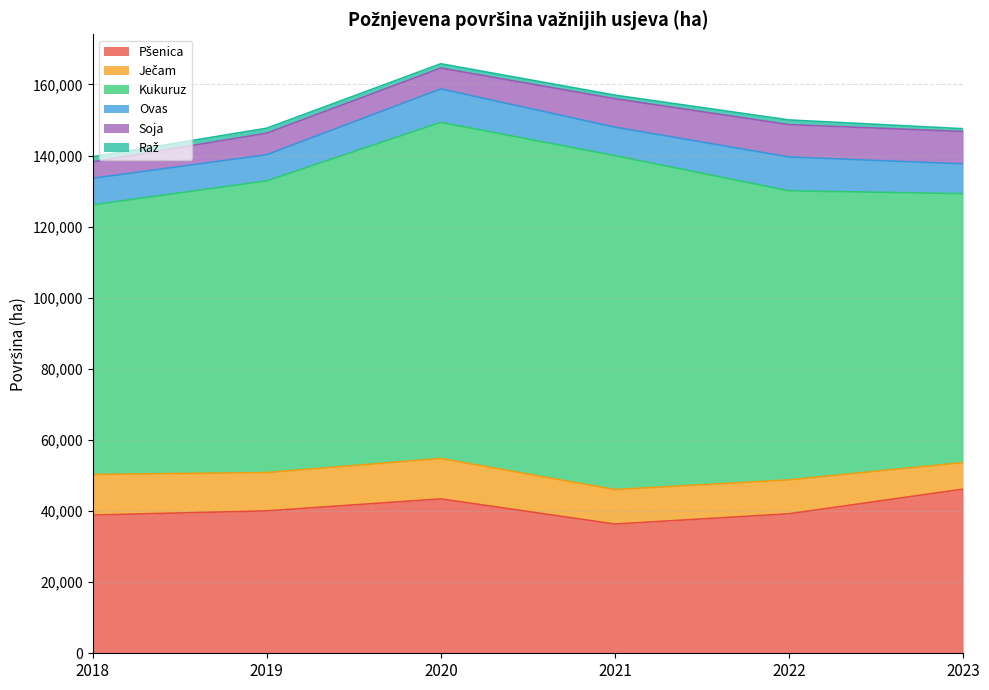

What is the total value across all series at 2019?

147684.5